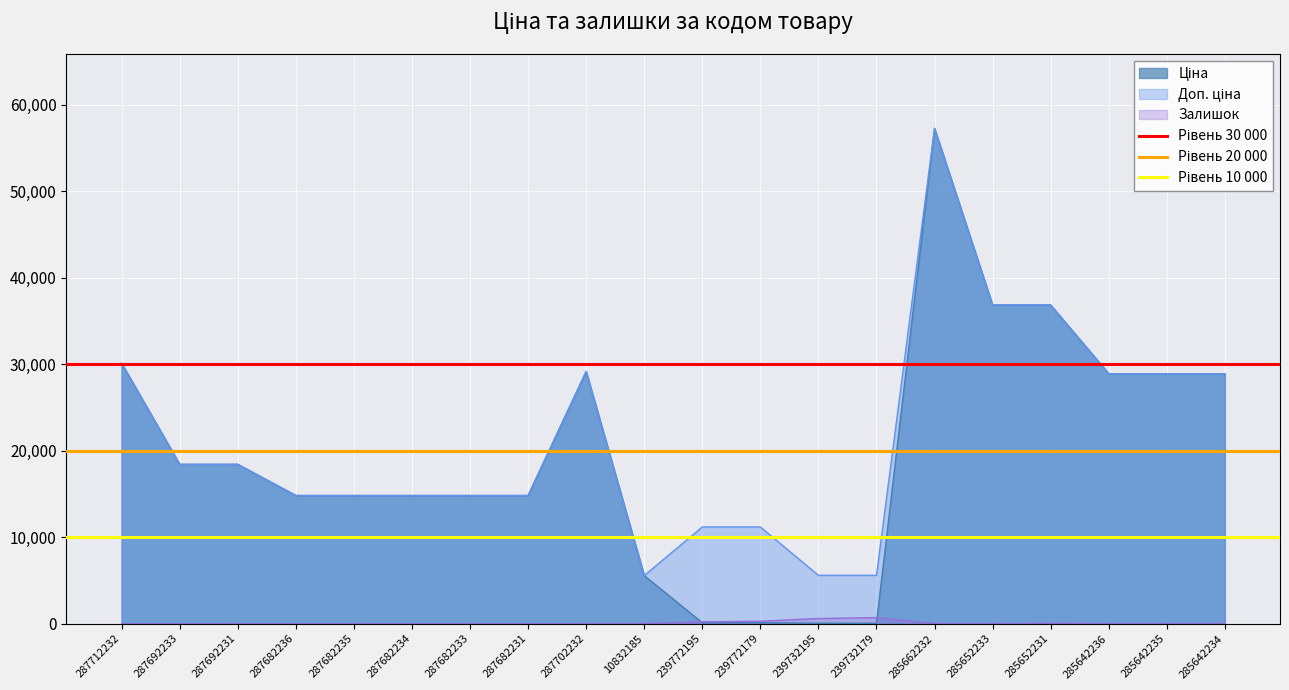

How many lines are shown in the chart?

3